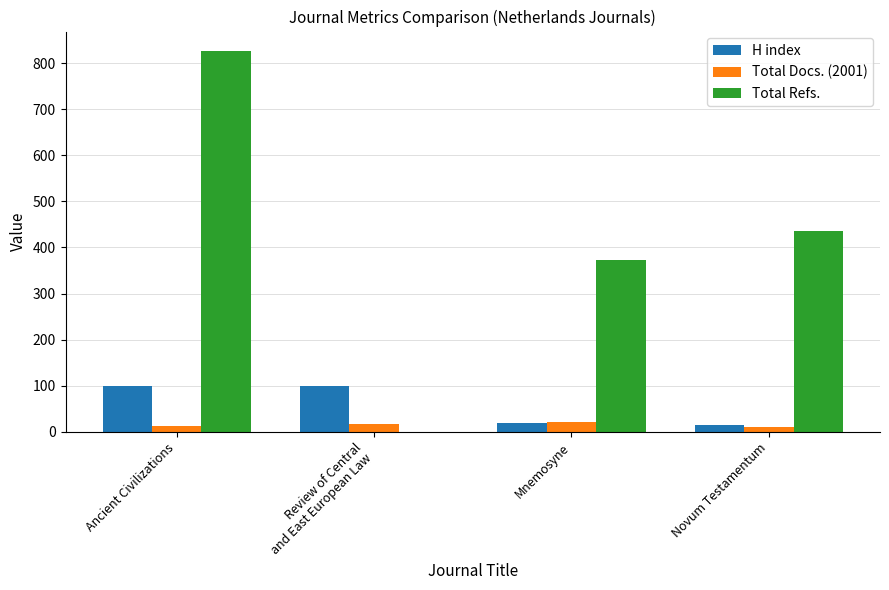

What is the total value across all series at Novum Testamentum?

461